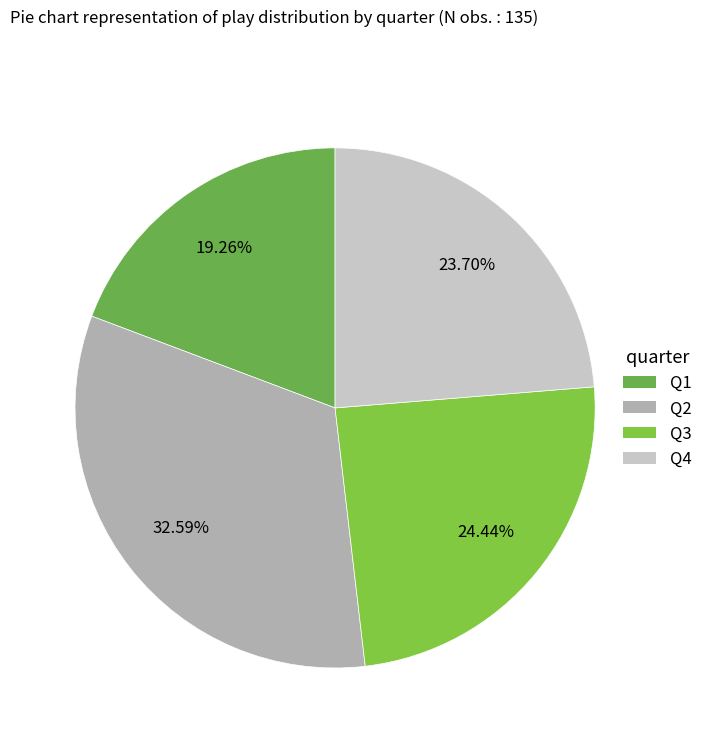

What percentage is the Q4 slice, to the nearest percent?

24%